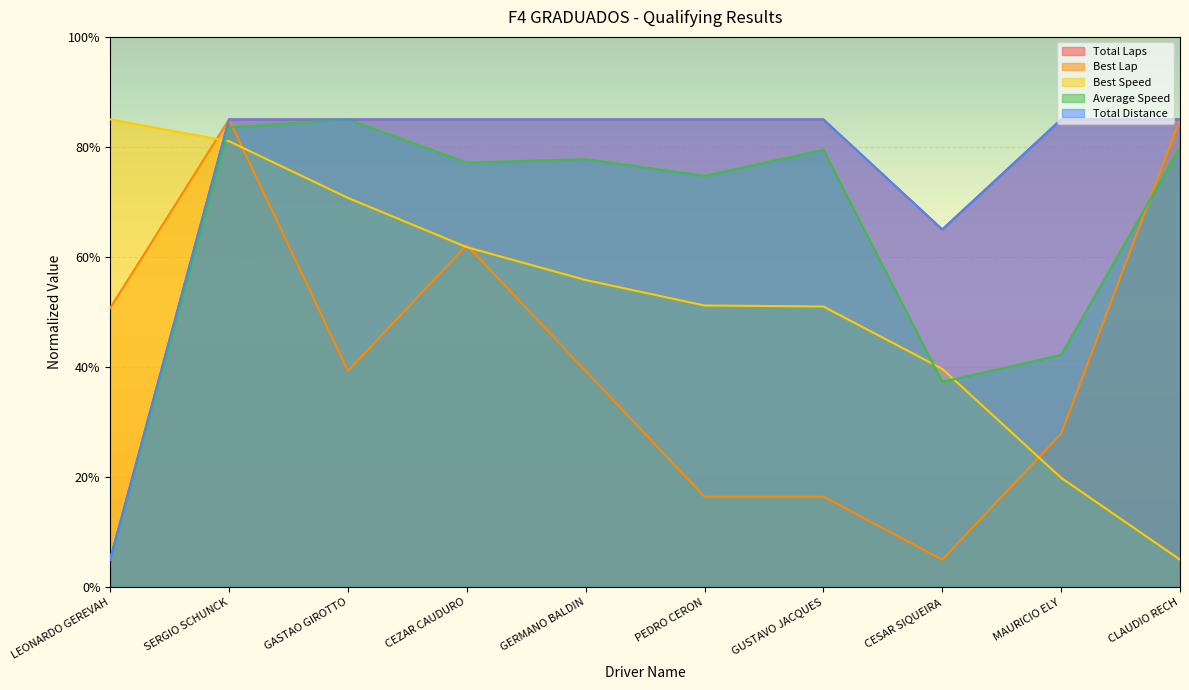

What is the total value across all series at CLAUDIO RECH?

340.0